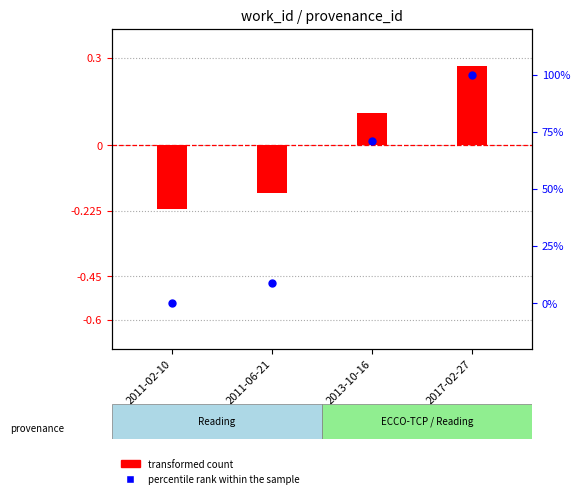

At which category is the sum across all series the highest?

2017-02-27